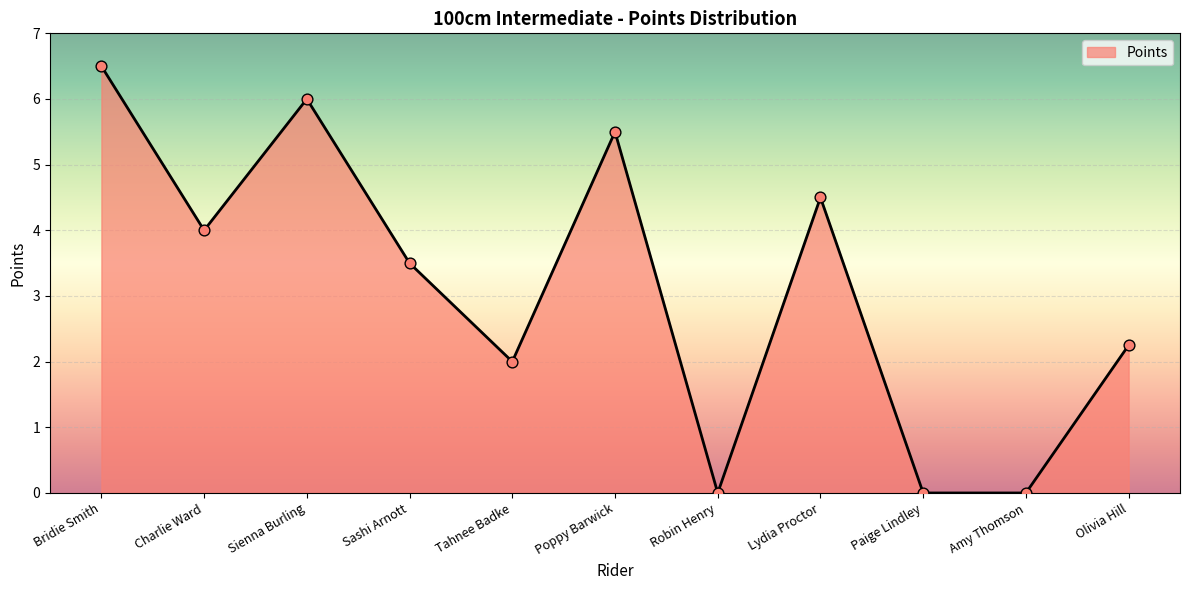

Between Sashi Arnott and Sienna Burling, which is larger?

Sienna Burling